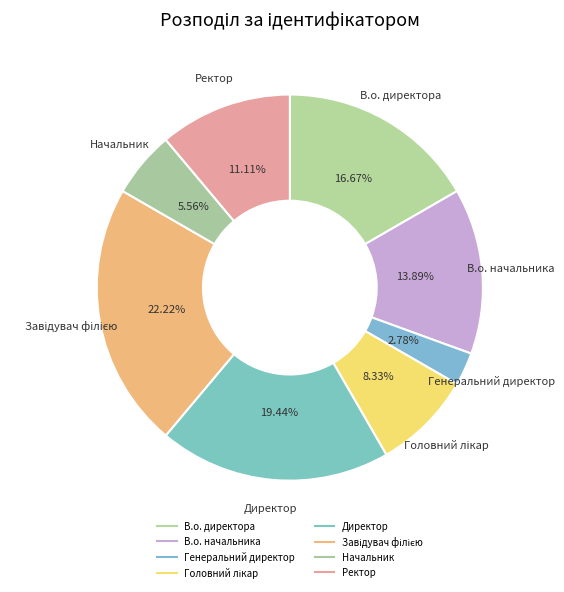

How many slices are in this pie chart?

8